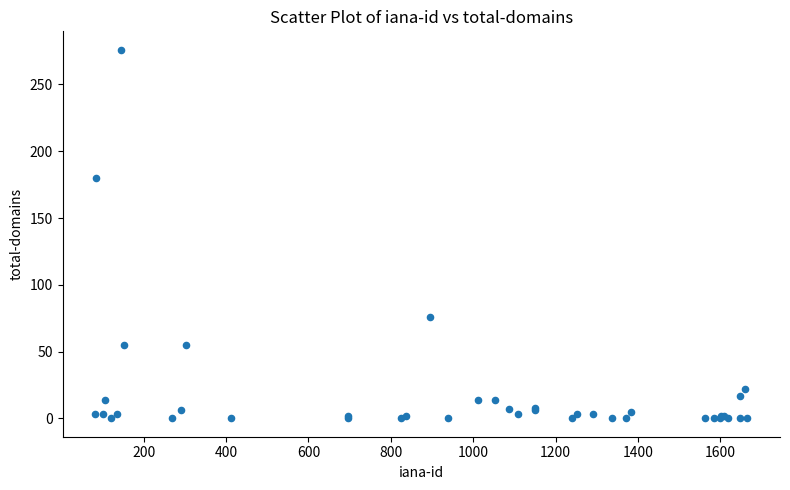

What Y value in the scatter plot is closest to 138?

180